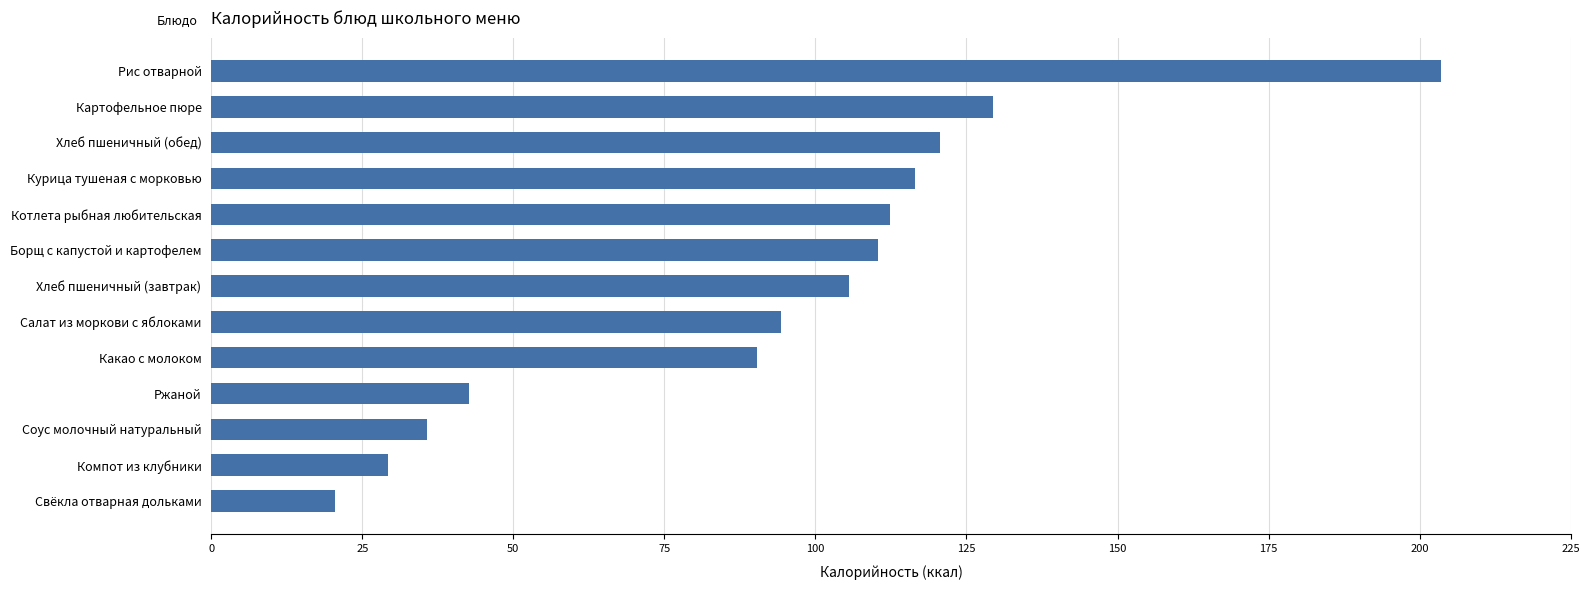

Rank the categories by value from highest to lowest.

Рис отварной, Картофельное пюре, Хлеб пшеничный (обед), Курица тушеная с морковью, Котлета рыбная любительская, Борщ с капустой и картофелем, Хлеб пшеничный (завтрак), Салат из моркови с яблоками, Какао с молоком, Ржаной, Соус молочный натуральный, Компот из клубники, Свёкла отварная дольками